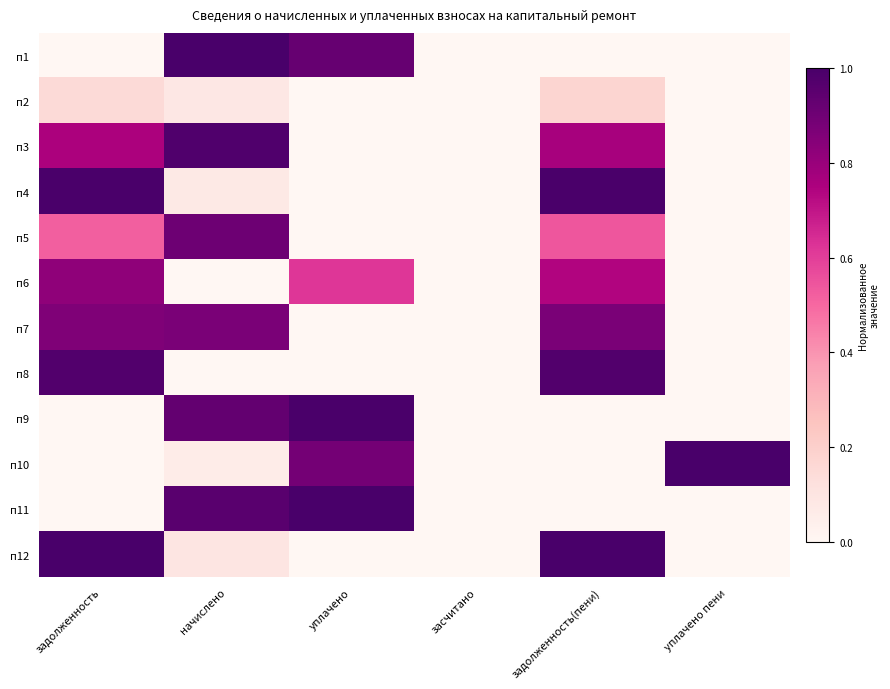

Rank the series at задолженность(пени) from lowest to highest value.

п10, п9, п11, п1, п2, п5, п6, п3, п7, п8, п4, п12